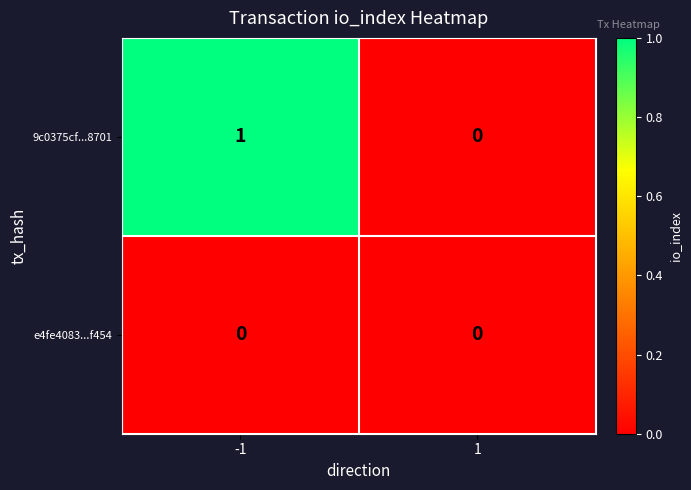

Reading right to left, transcribe all the data shown in this chart.

9c0375cf...8701: 1=0	-1=1
e4fe4083...f454: 1=0	-1=0